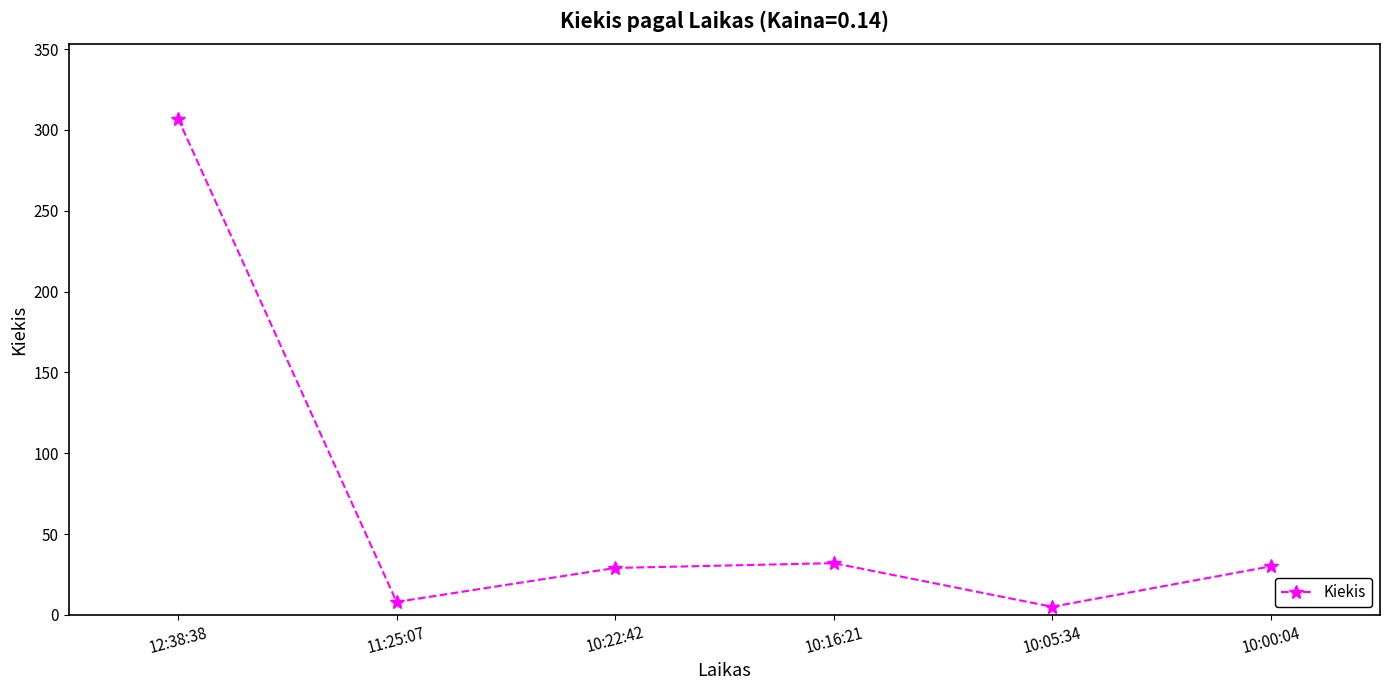

What is the ratio of the value at 12:38:38 to the value at 10:00:04?

10.2